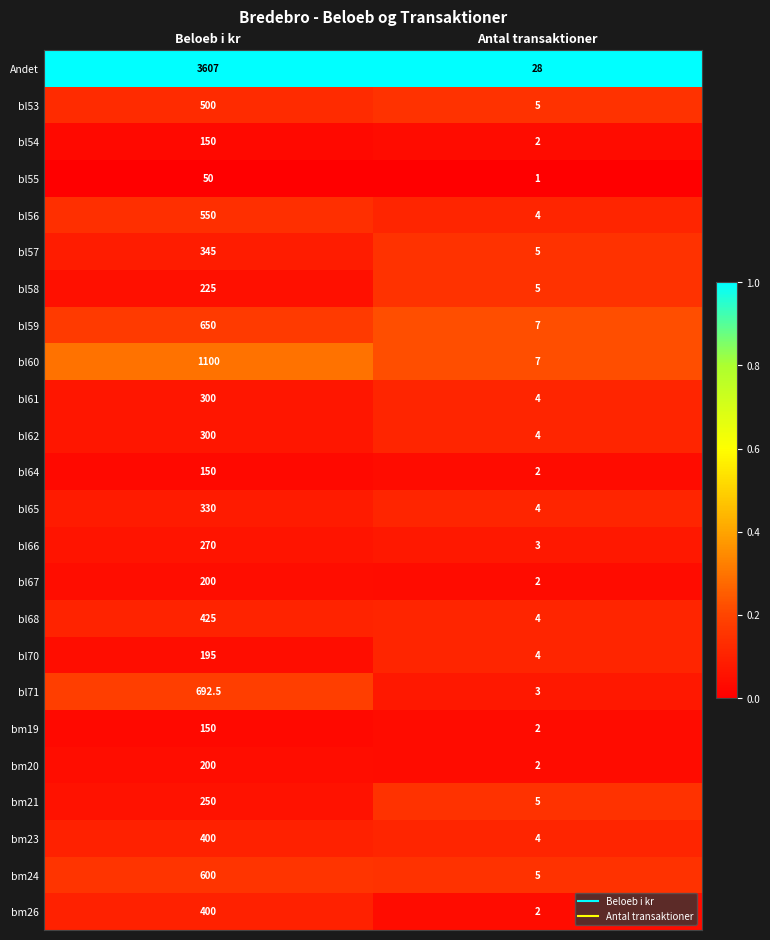

Is it true that bm26 equals 0.5 at Antal transaktioner?

False